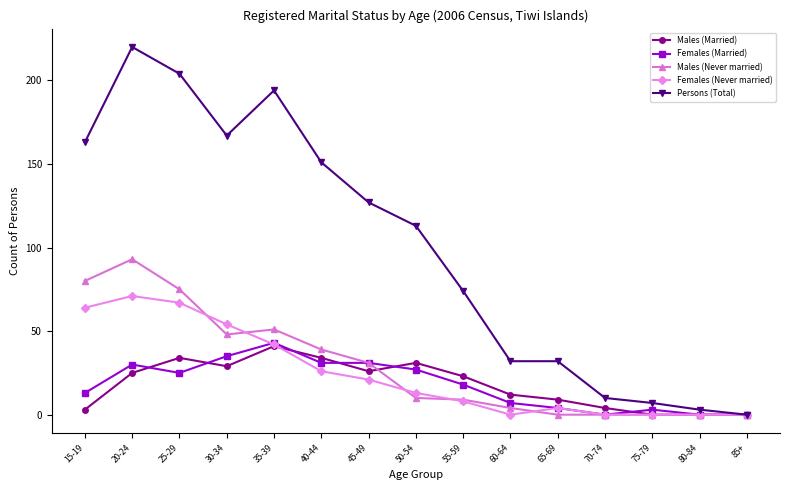

True or false: Males (Never married) and Males (Married) cross at least once.

True